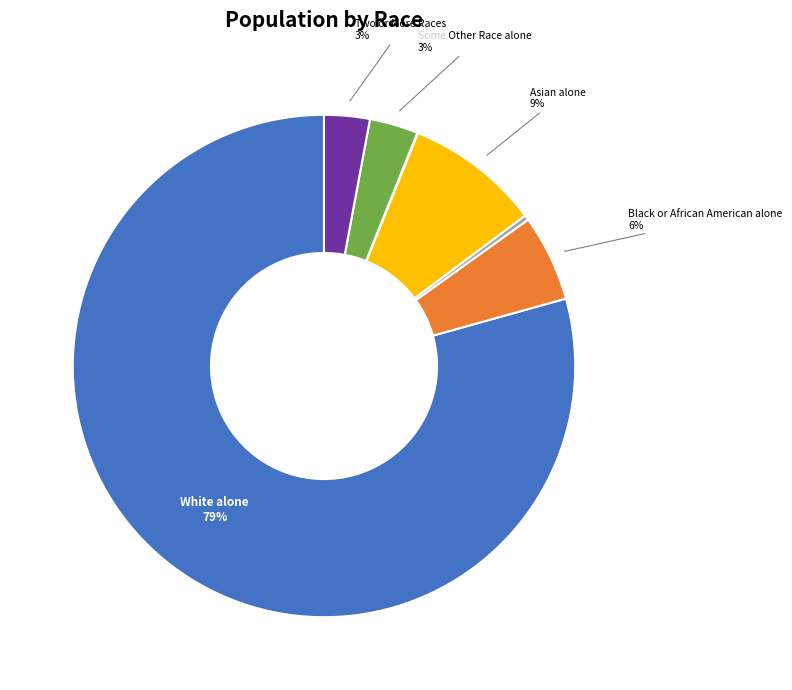

To the nearest percent, what is the difference between the largest and smallest slice percentages?

79%